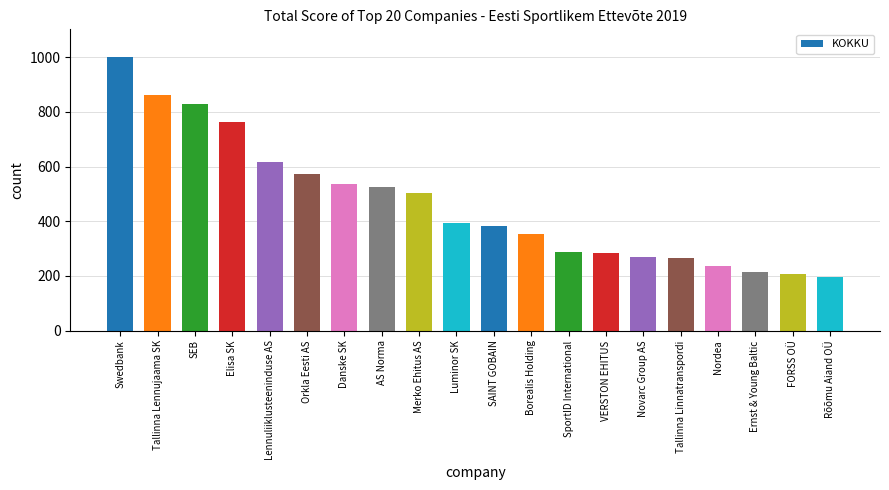

Between Ernst & Young Baltic and FORSS OÜ, which is larger?

Ernst & Young Baltic